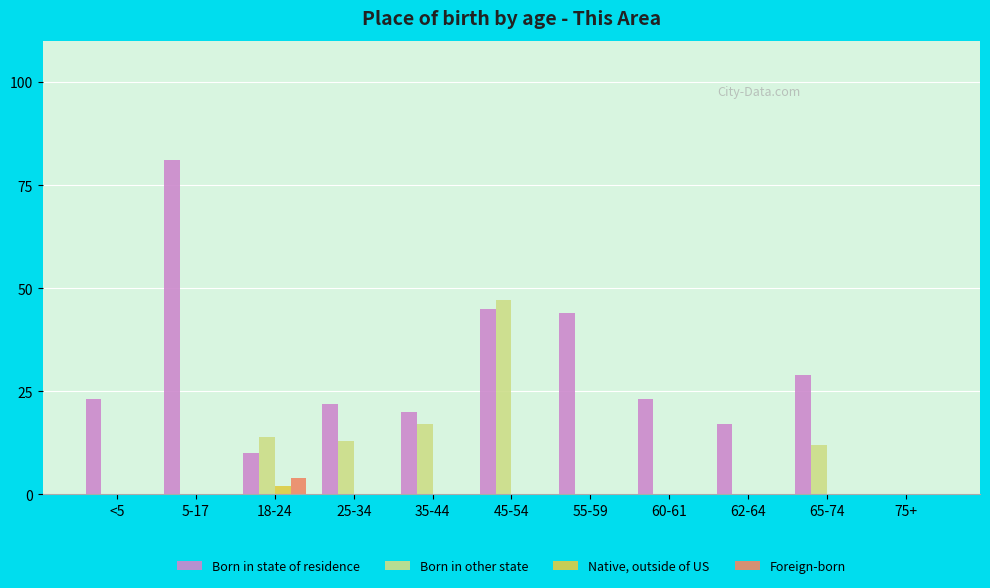

What is the maximum value for Born in state of residence?

81